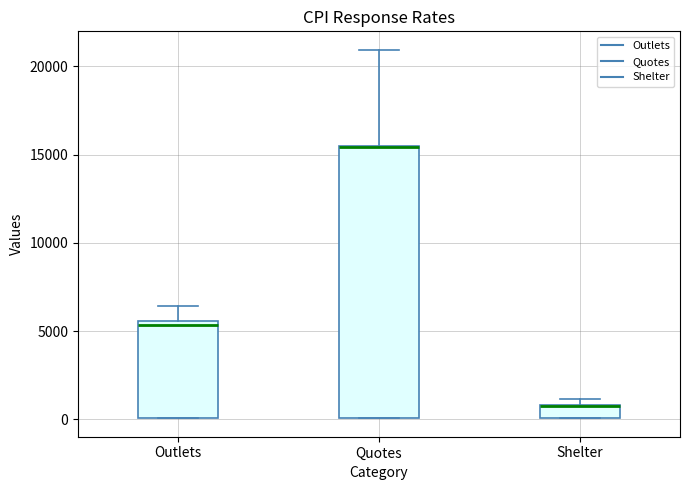

Which box is the tallest, from its lower edge to its upper edge?

Quotes